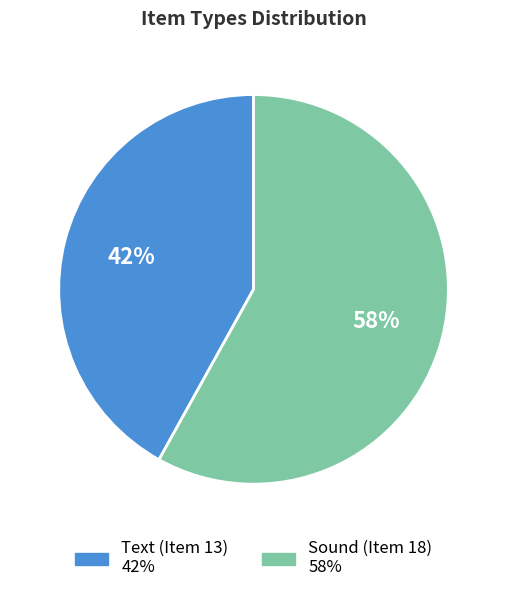

Is it true that Sound (Item 18) is 69% of the pie?

False